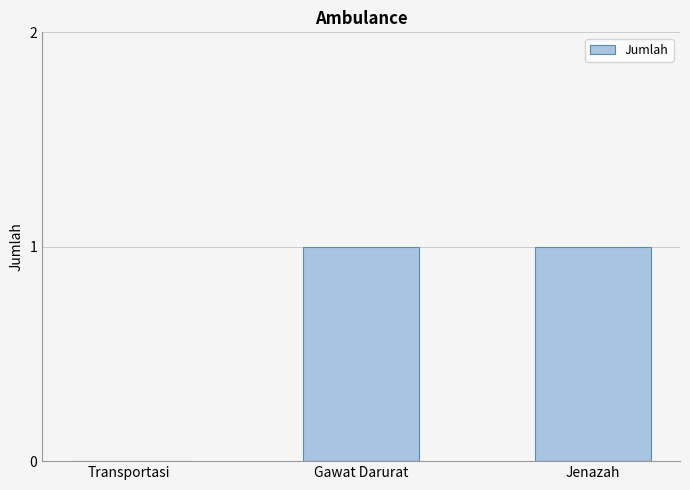

The chart shows a value of 1 at Jenazah. True or false?

True